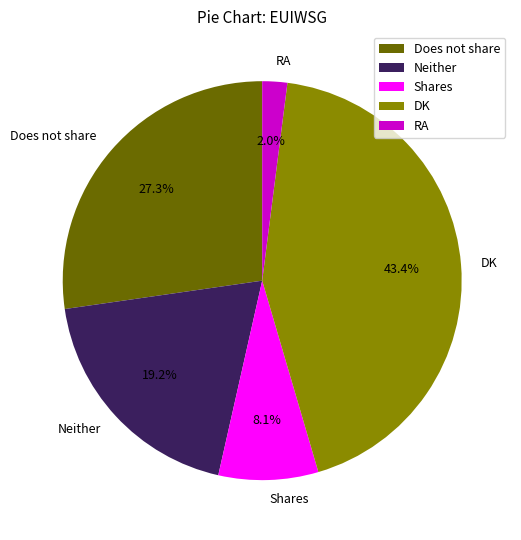

The RA slice represents 10% of the pie. True or false?

False